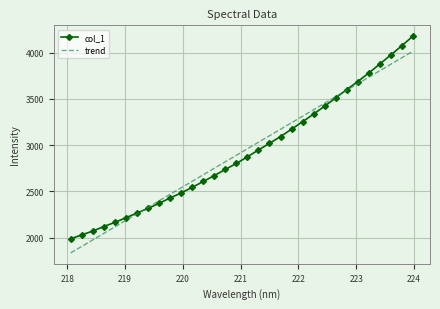

Rank the series by their maximum value, from highest to lowest.

col_1, trend